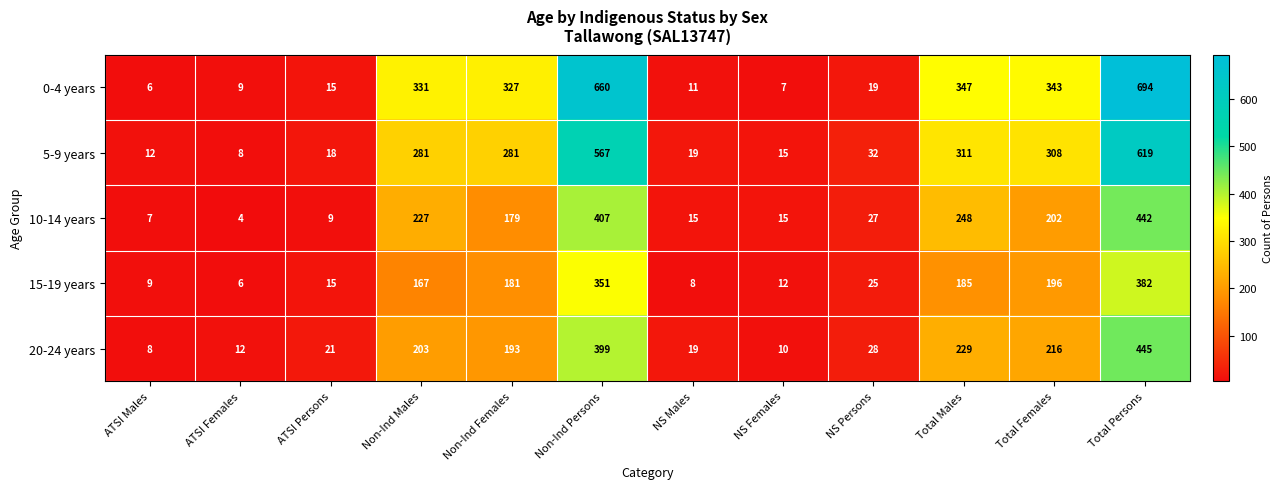

What is the lowest value of the 10-14 years series?

4